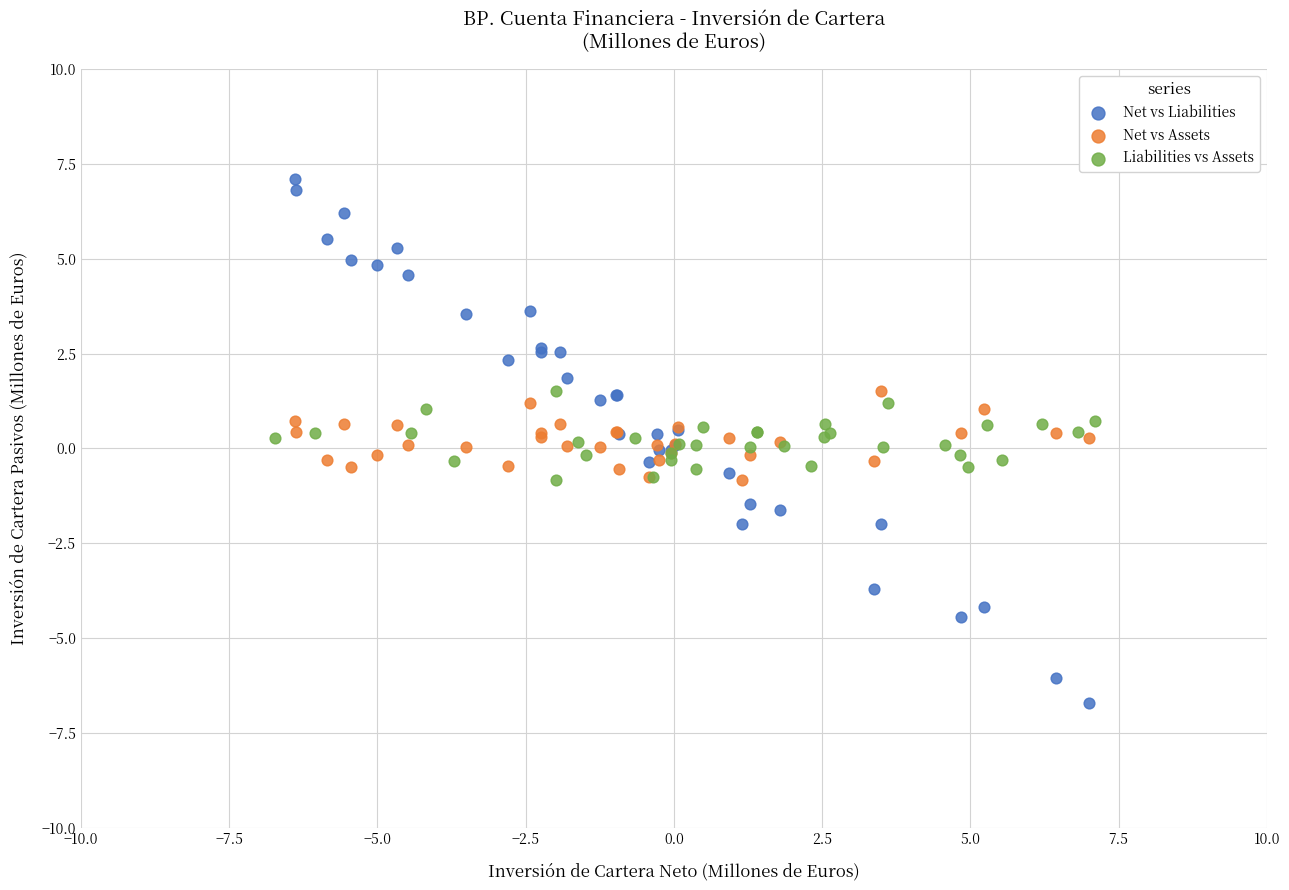

Which series reaches the maximum Y coordinate?

Net vs Liabilities